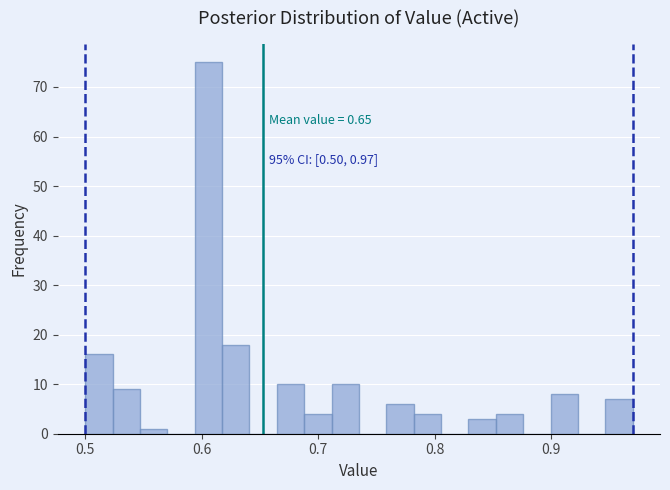

Around what value on the x-axis is the tallest bar? Give the approximate position of its centre, as read against the axis.

0.61